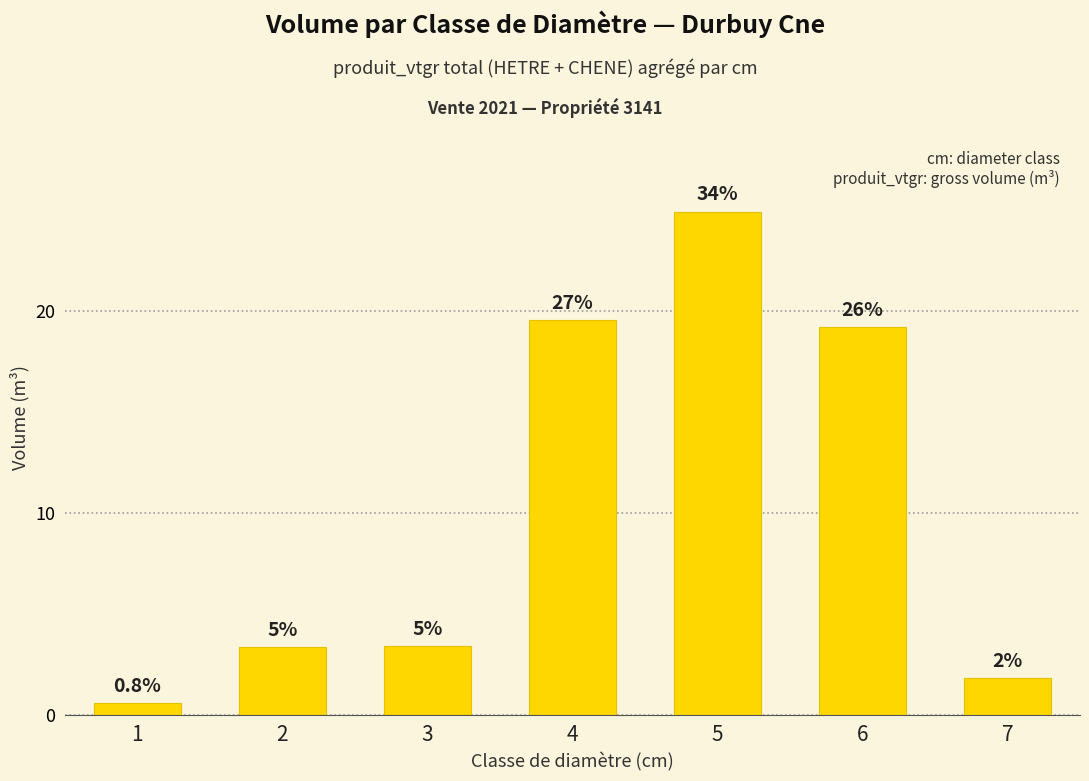

List the labels in order of value, largest first.

5, 4, 6, 3, 2, 7, 1